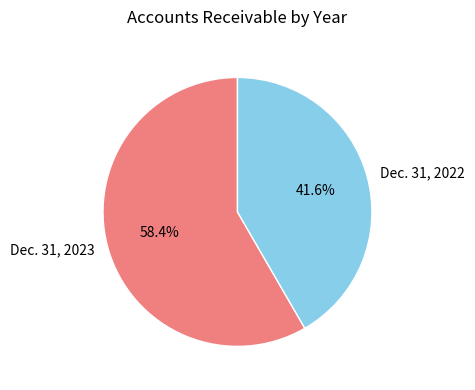

Rank the categories by value from highest to lowest.

Dec. 31, 2023, Dec. 31, 2022